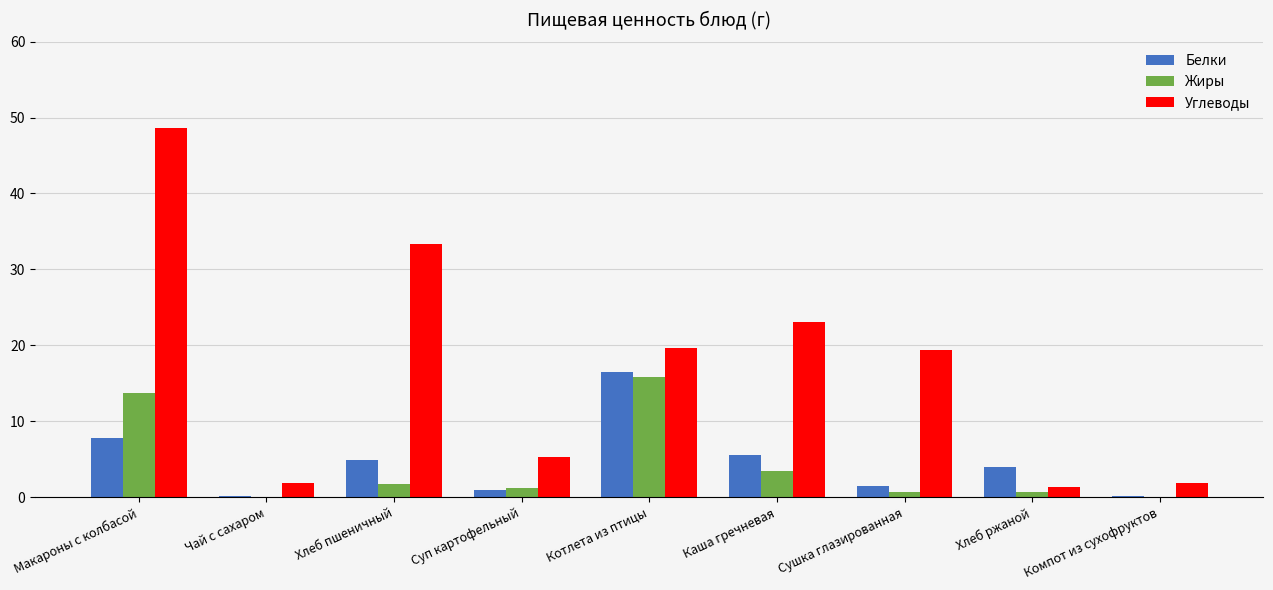

Which series has the largest range (max minus min)?

Углеводы